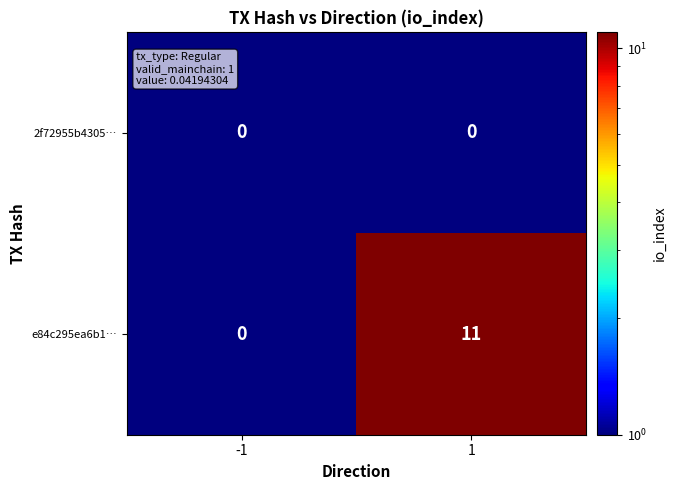

What is the greatest value displayed?

11